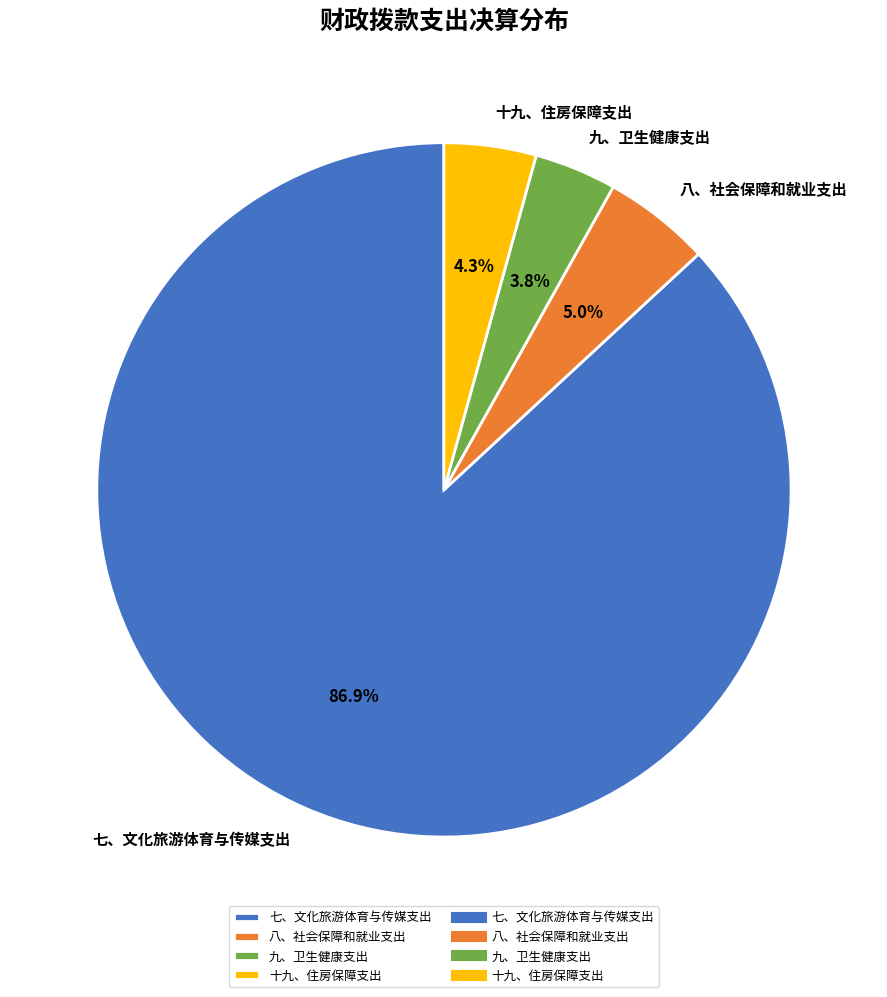

What percentage is the 八、社会保障和就业支出 slice, to the nearest percent?

5%